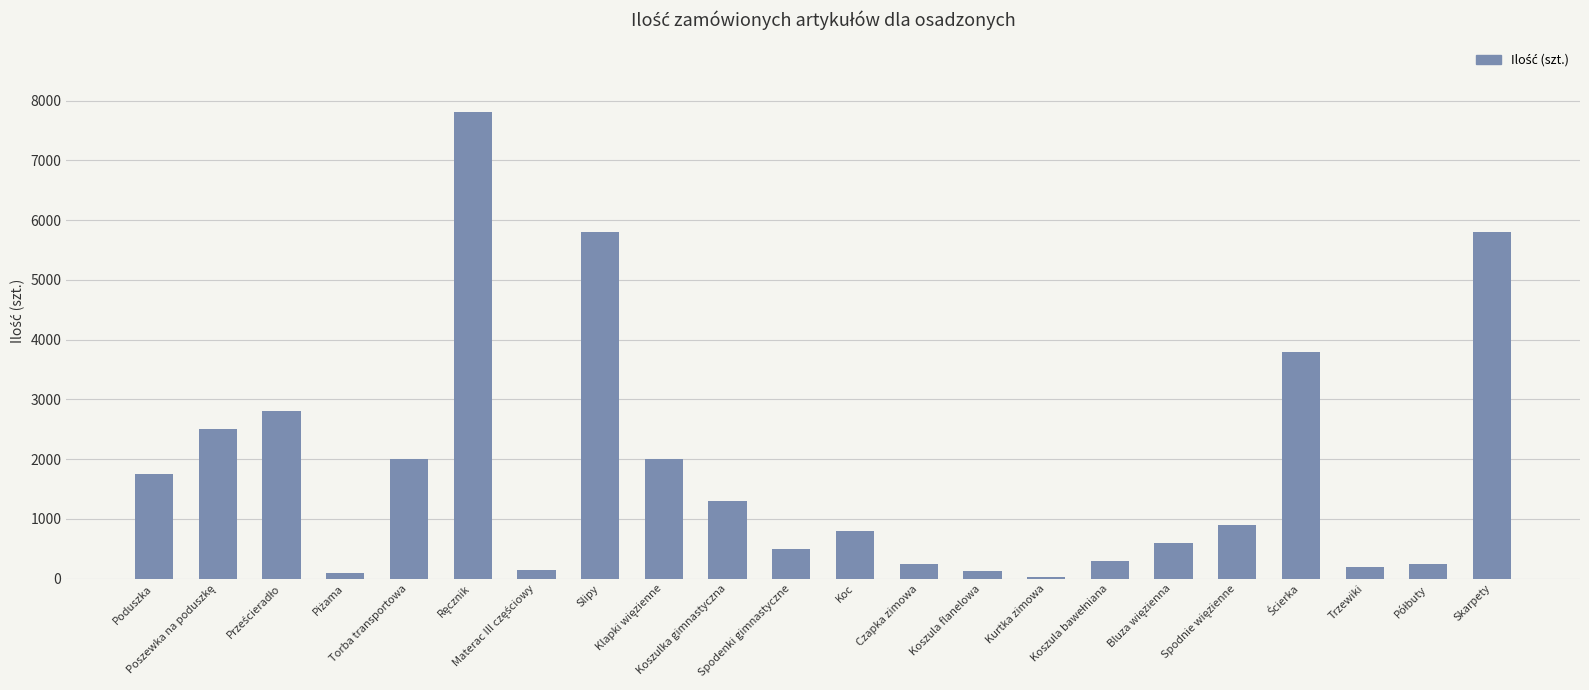

What is the average value?

1807